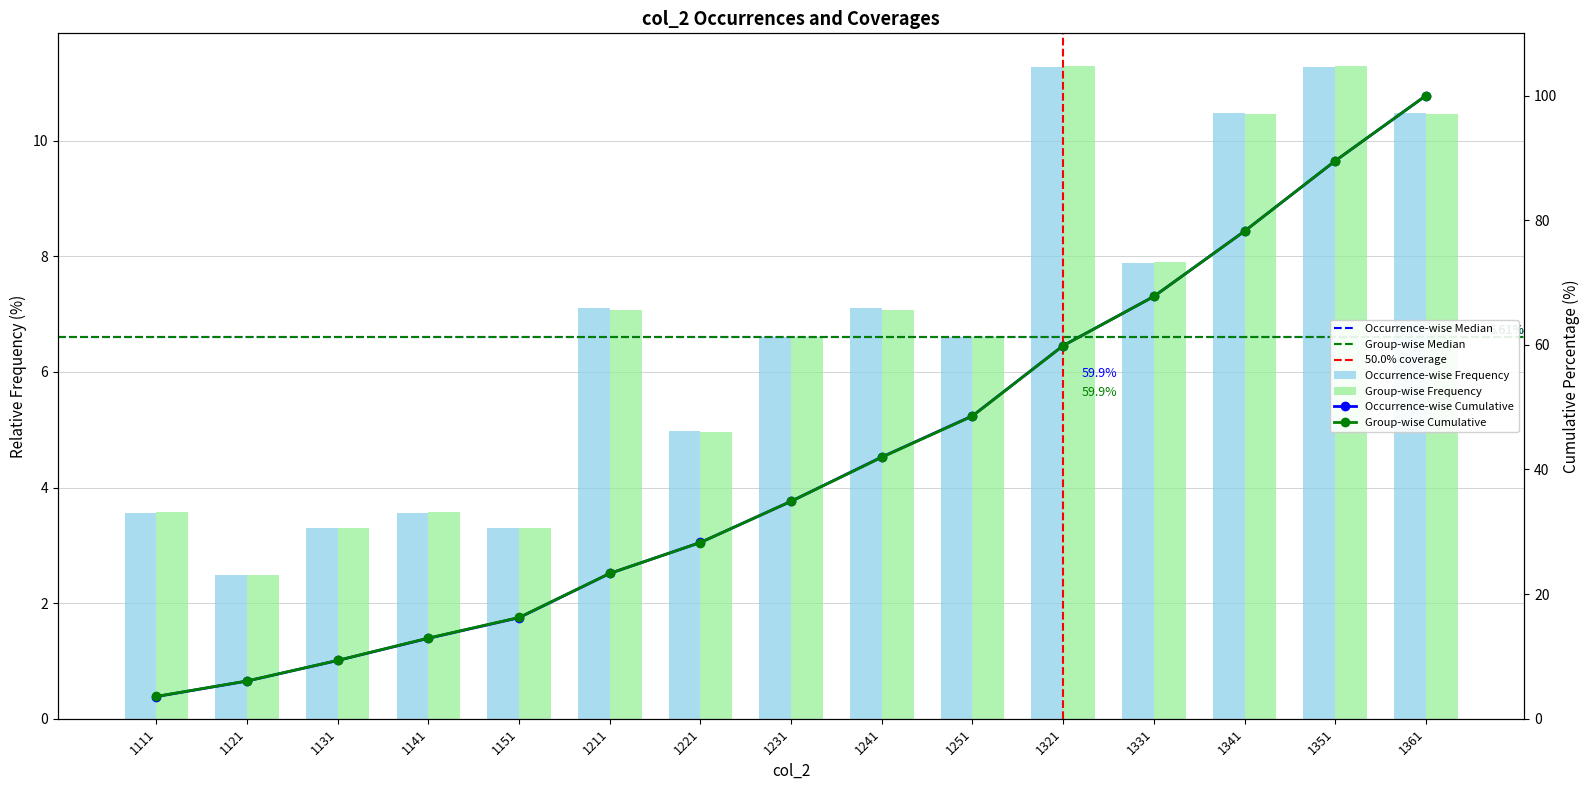

The Occurrence-wise Frequency series shows 6.6 at 1251. True or false?

True